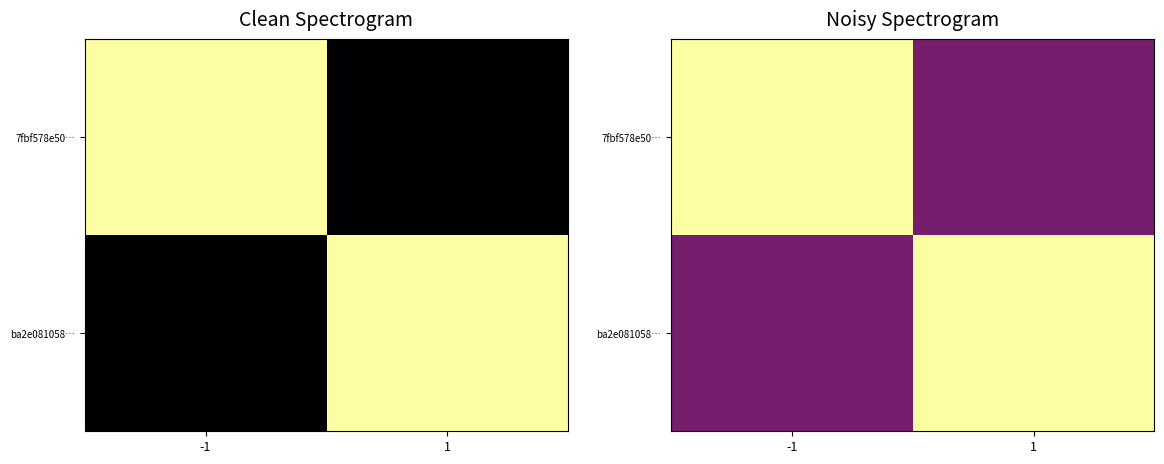

What is the difference between the highest and lowest values at -1?

813207106.5